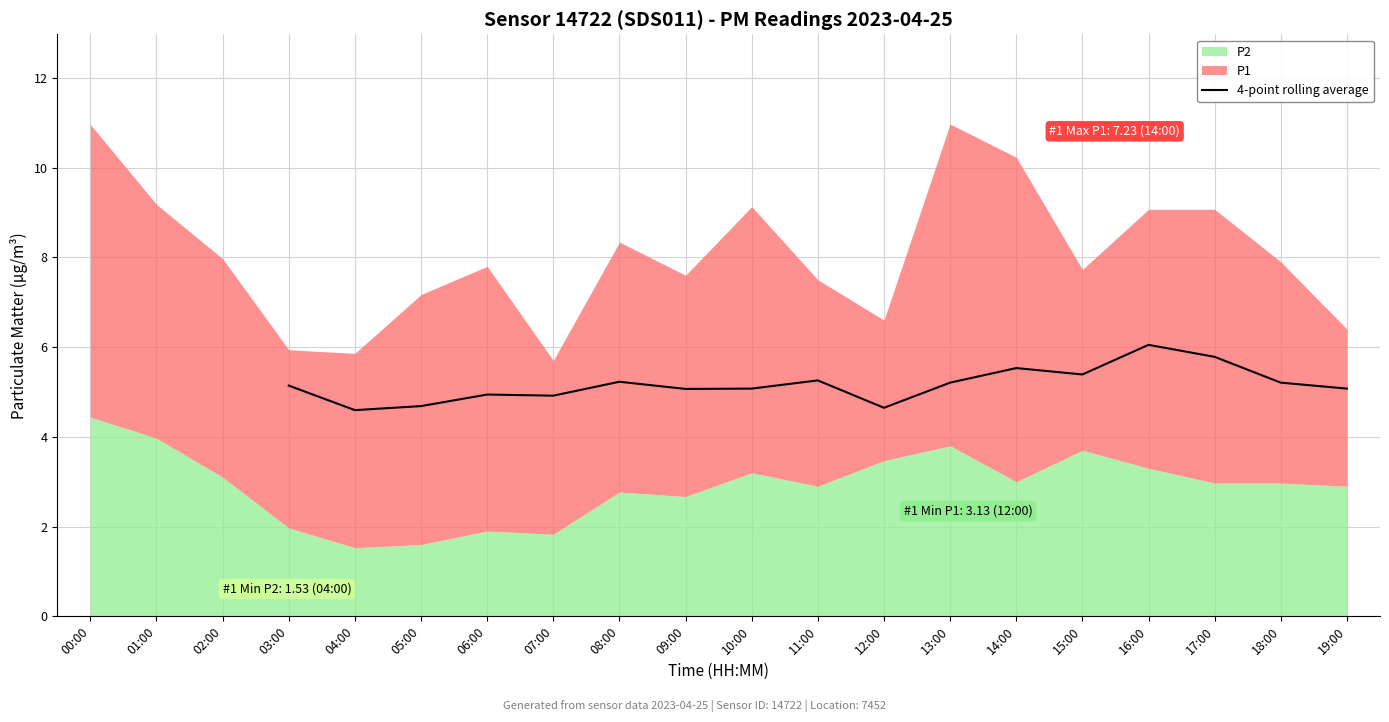

The 4-point rolling average series shows 9.4 at 14:00. True or false?

False